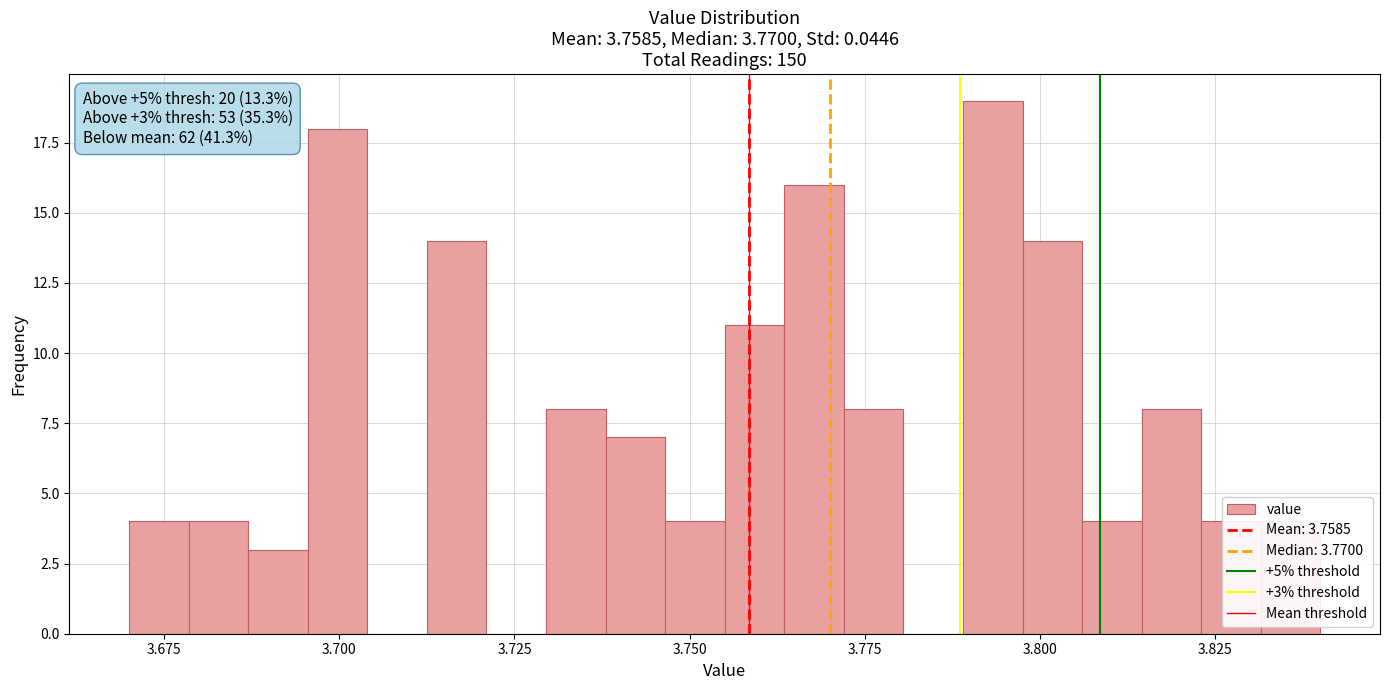

Around what value on the x-axis is the tallest bar? Give the approximate position of its centre, as read against the axis.

3.795